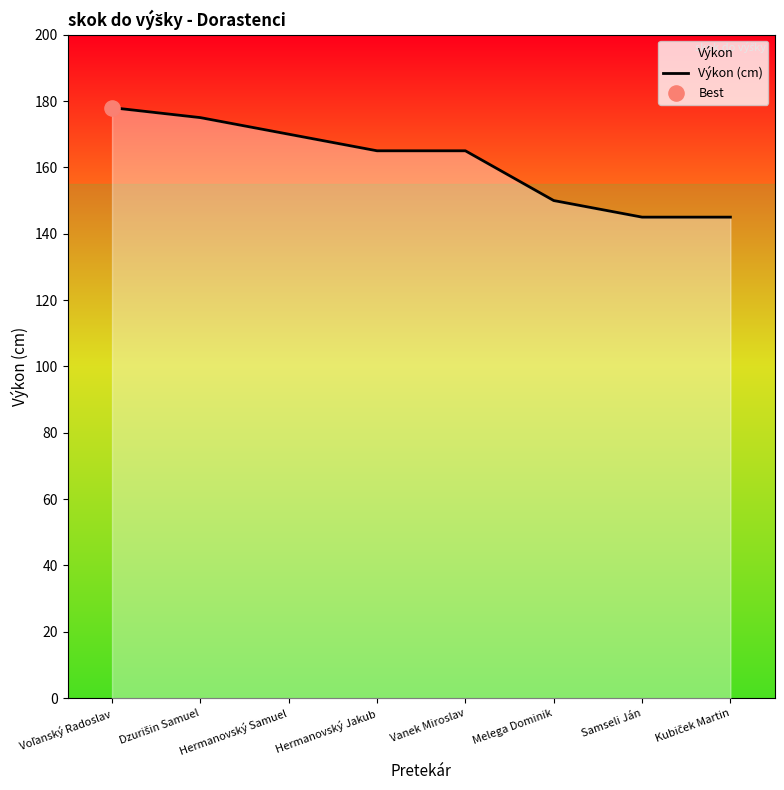

What is the ratio of the value at Samseli Ján to the value at Vanek Miroslav?

0.9